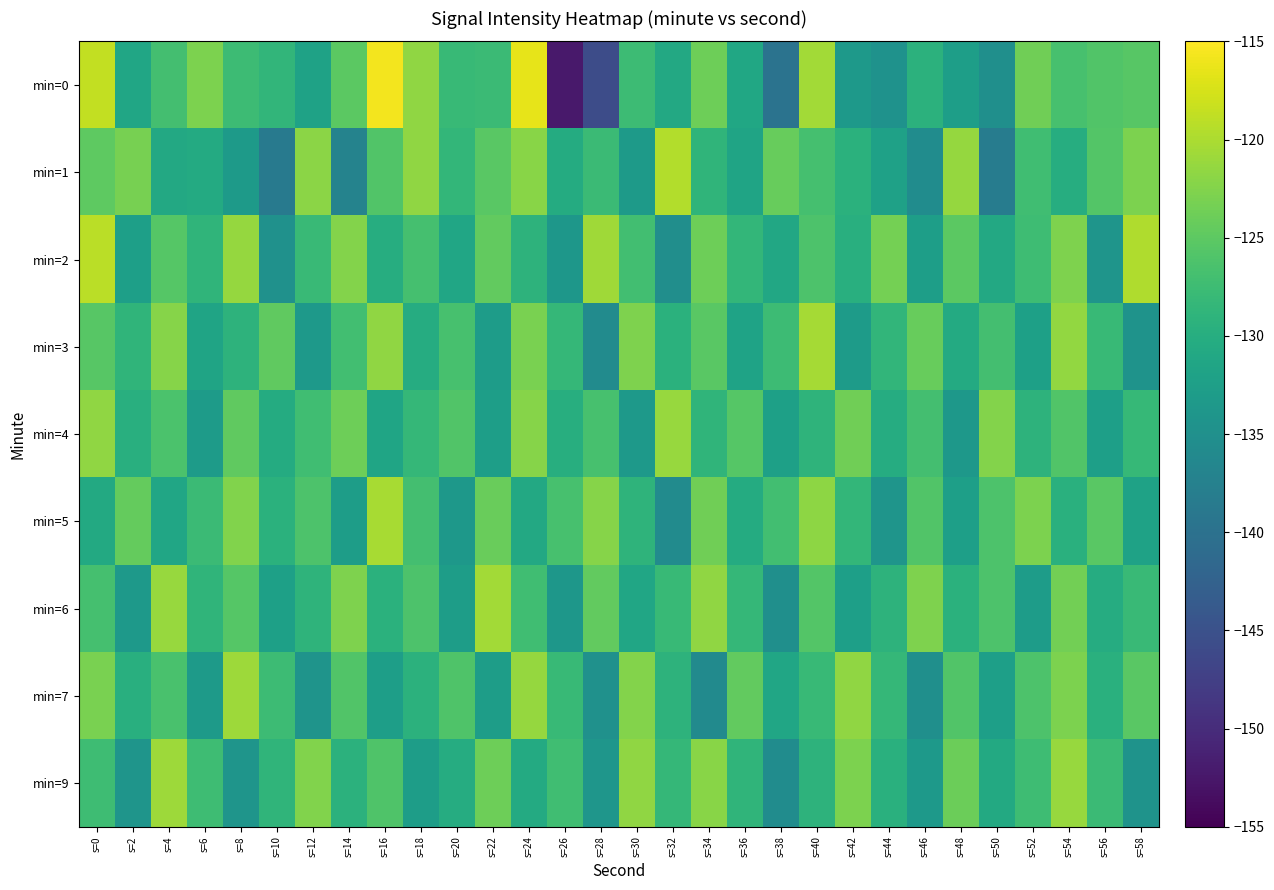

Rank the series by their maximum value, from highest to lowest.

min=0, min=2, min=1, min=5, min=3, min=6, min=9, min=7, min=4